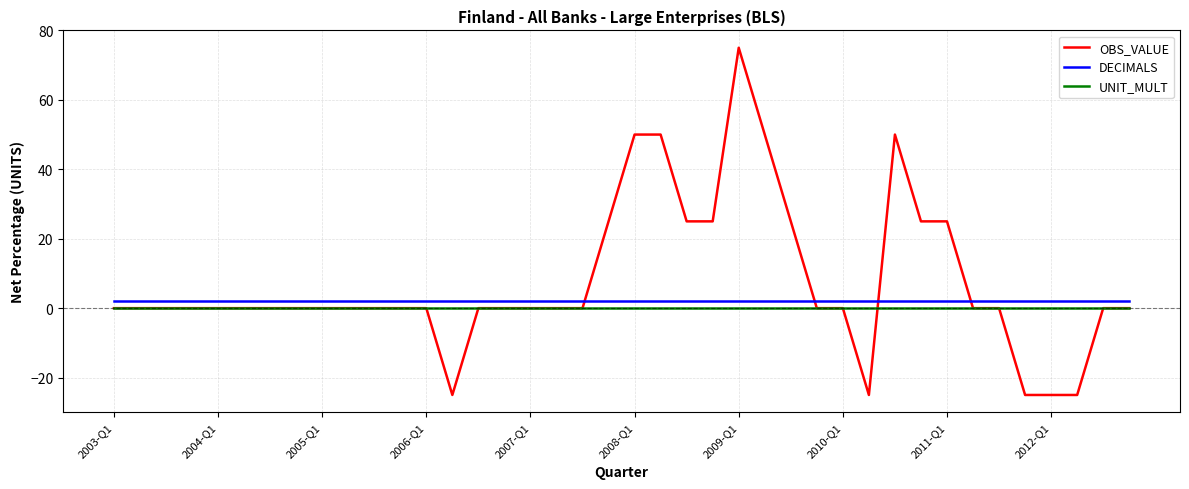

What are all the series names shown in the legend?

OBS_VALUE, DECIMALS, UNIT_MULT